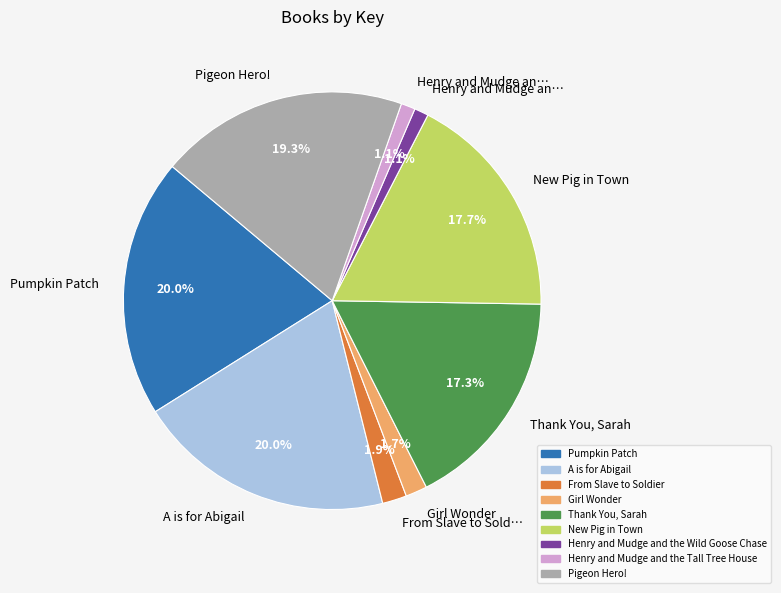

Is there any slice that represents more than half of the pie?

No